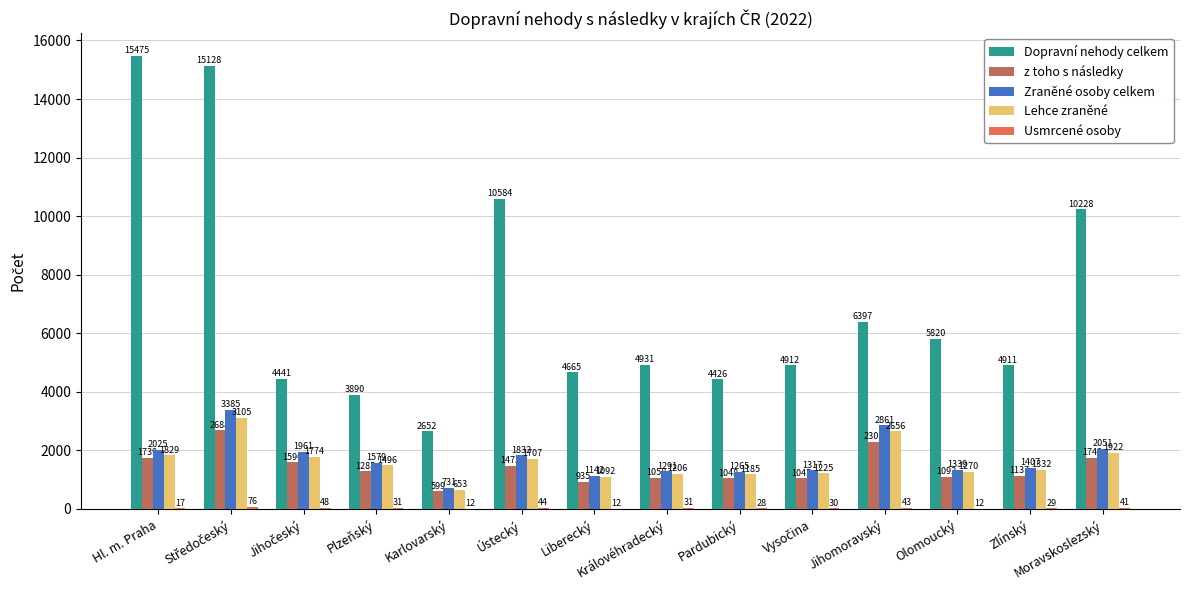

Is the value of Dopravní nehody celkem at Pardubický greater than the value of z toho s následky at Ústecký?

Yes